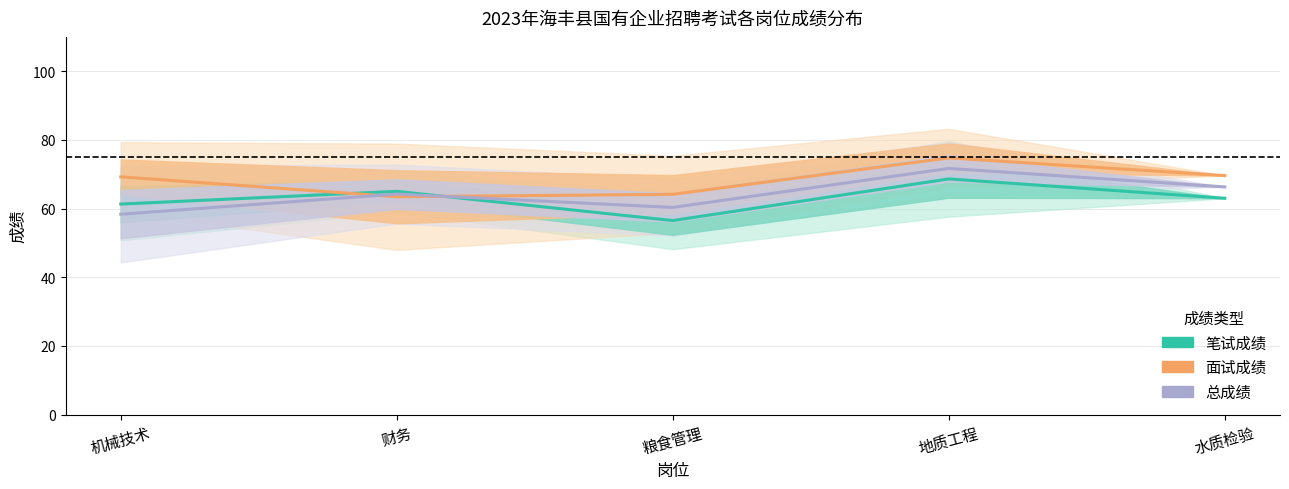

Reading left to right, what are all the values shown in this chart?

笔试: 机械技术=61.3	财务=65.0	粮食管理=56.5	地质工程=68.6	水质检验=63.0
面试: 机械技术=69.2	财务=63.4	粮食管理=64.1	地质工程=74.8	水质检验=69.6
总成绩: 机械技术=58.3	财务=64.2	粮食管理=60.3	地质工程=71.7	水质检验=66.3